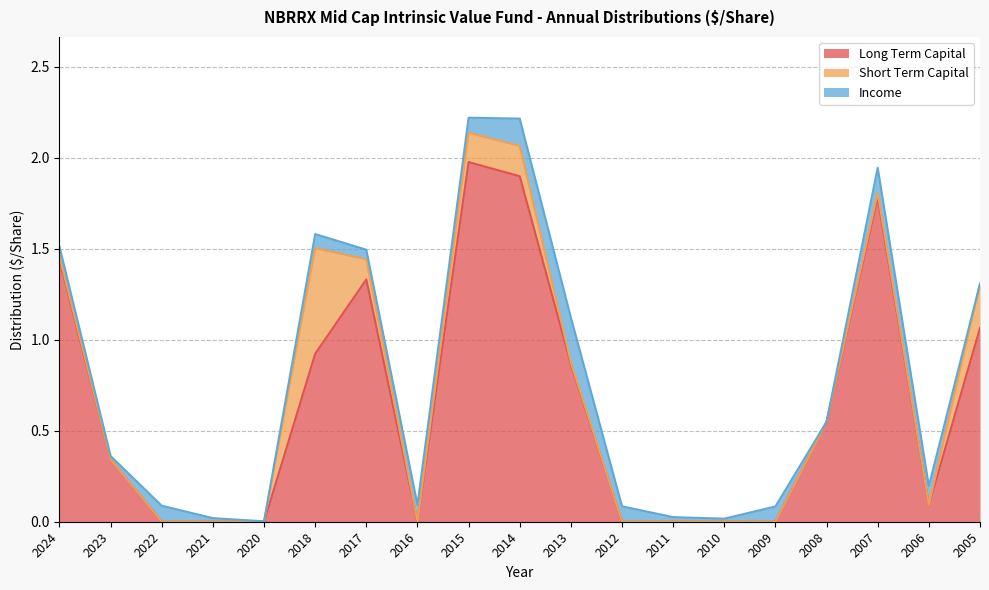

Where is Short Term Capital nearest to the value 0?

2023